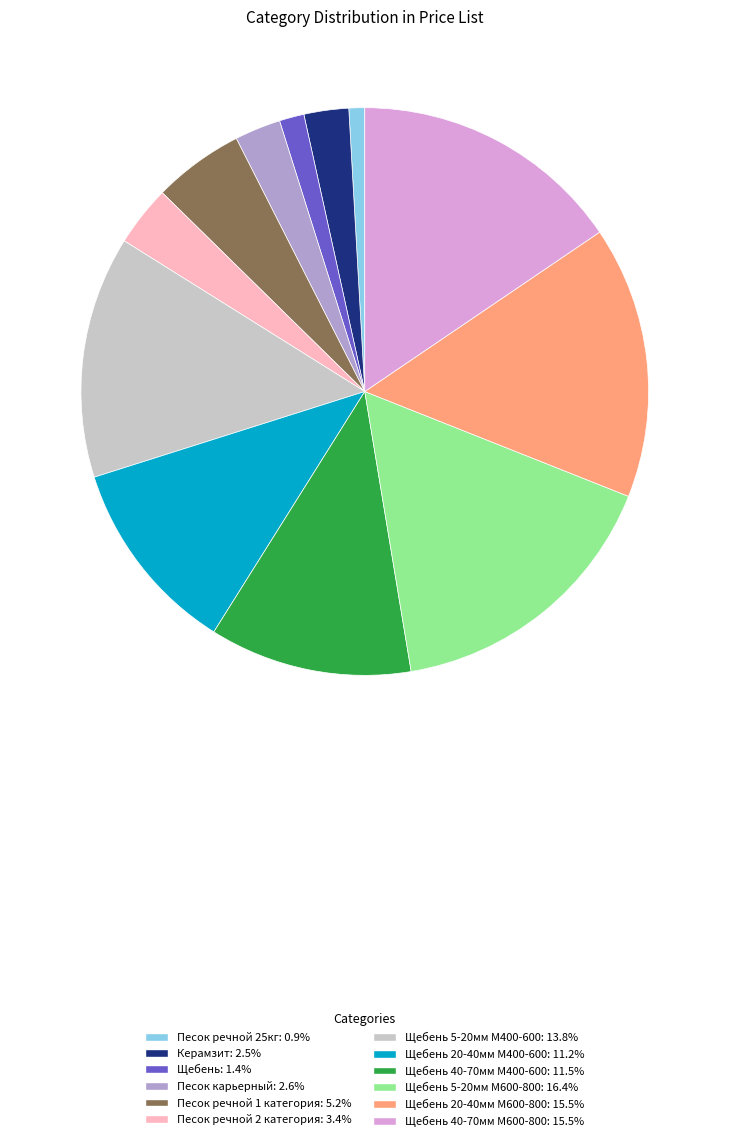

Does Керамзит: 2.5% represent more than half of the total?

No